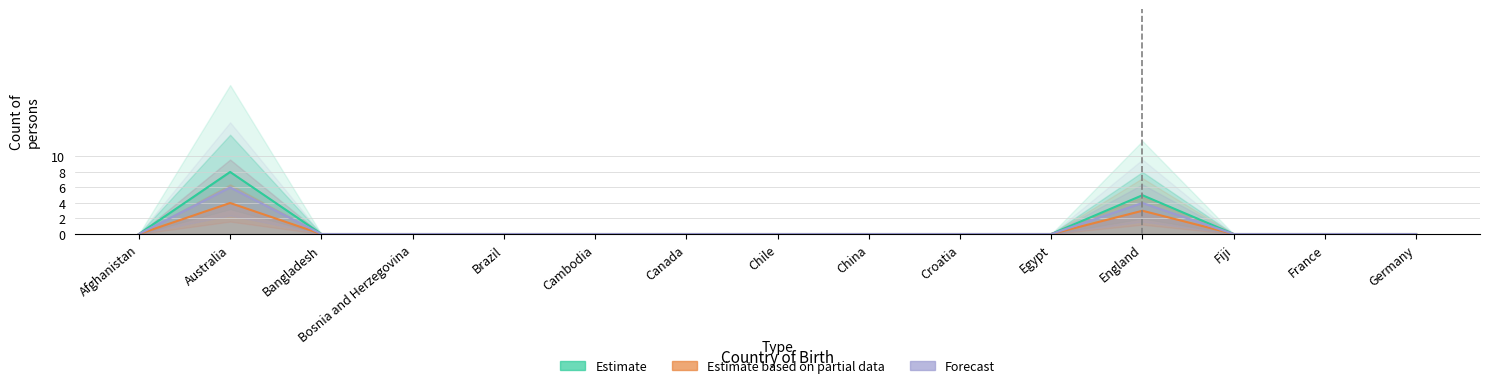

What are all the series names shown in the legend?

Estimate, Estimate based on partial data, Forecast